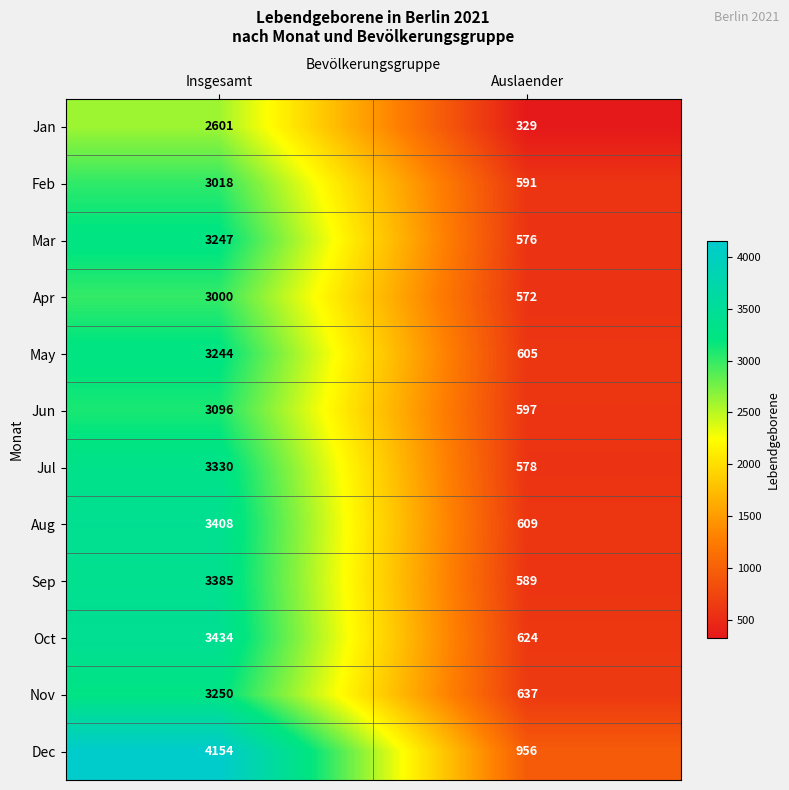

What is the sum of all Jan values?

2930